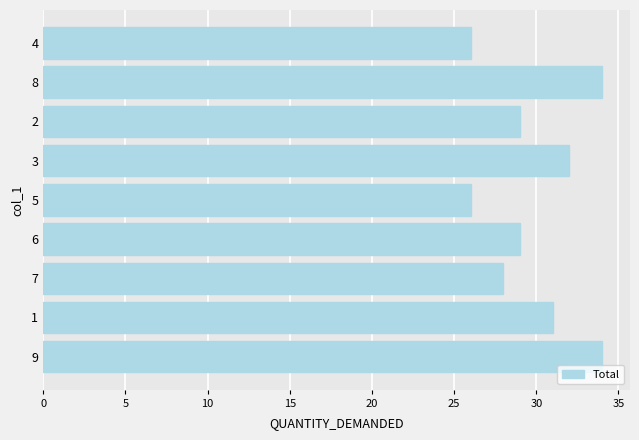

Count the values in the range 28 to 32.

5